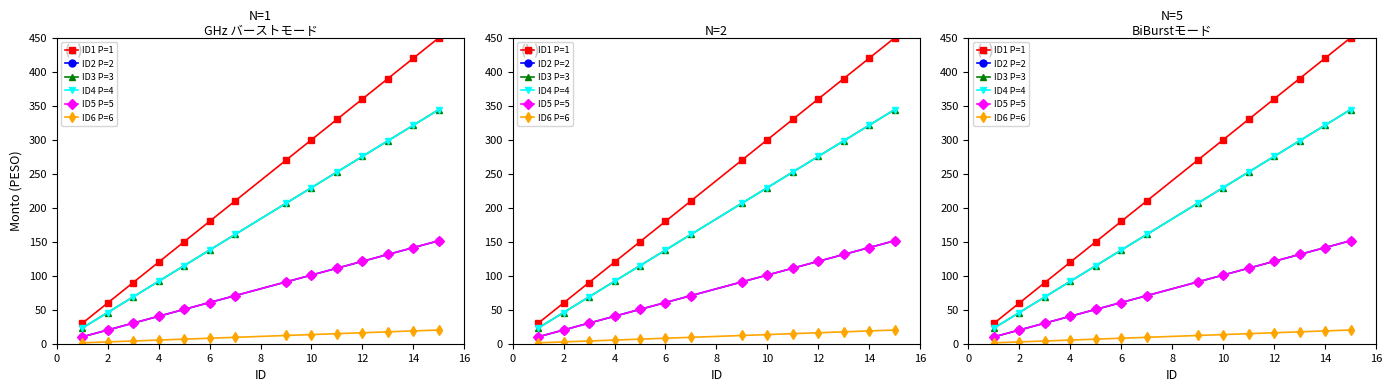

Which series has the largest range (max minus min)?

ID1 P=1